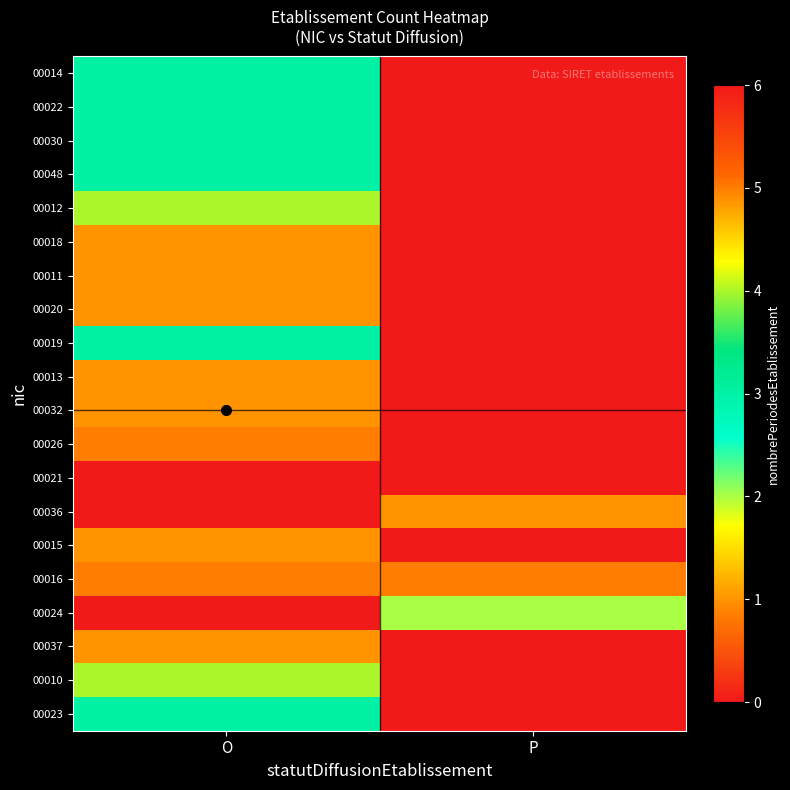

At which category is the sum across all series the highest?

O